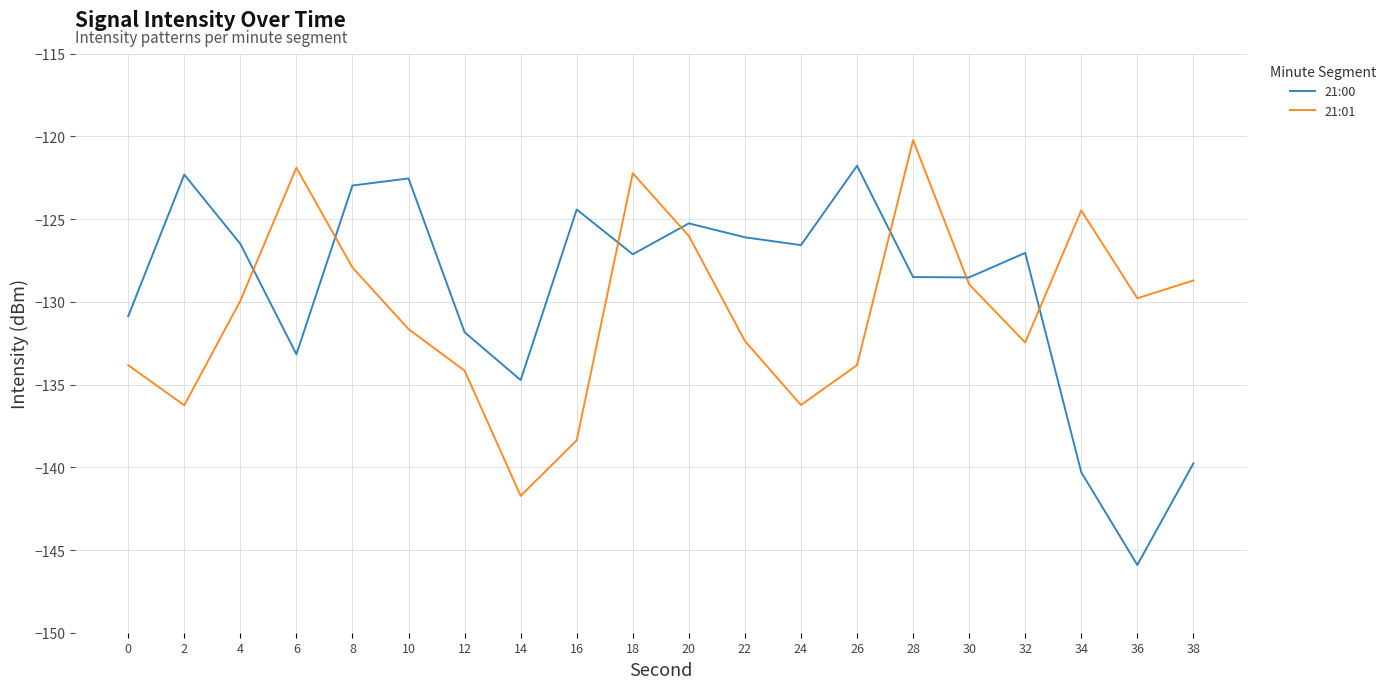

How many intersections are there between 21:00 and 21:01?

7